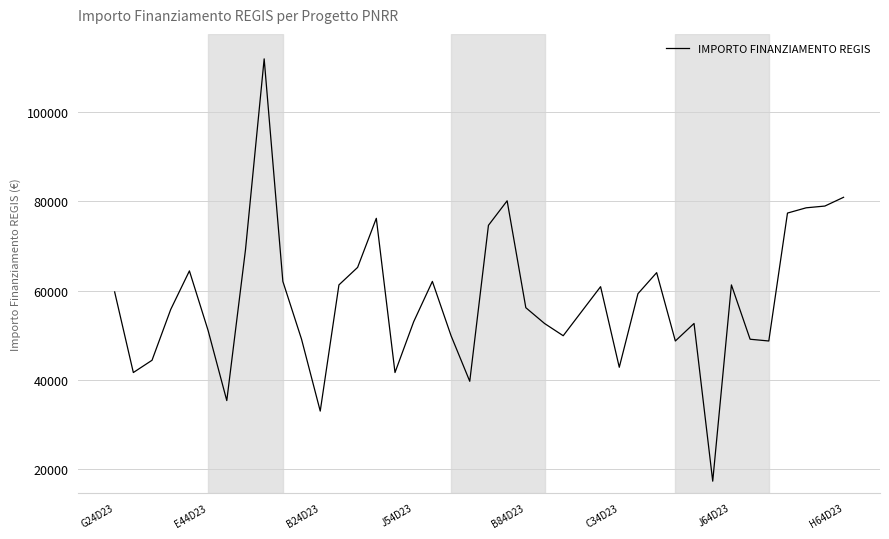

What is the greatest value displayed?

111949.1